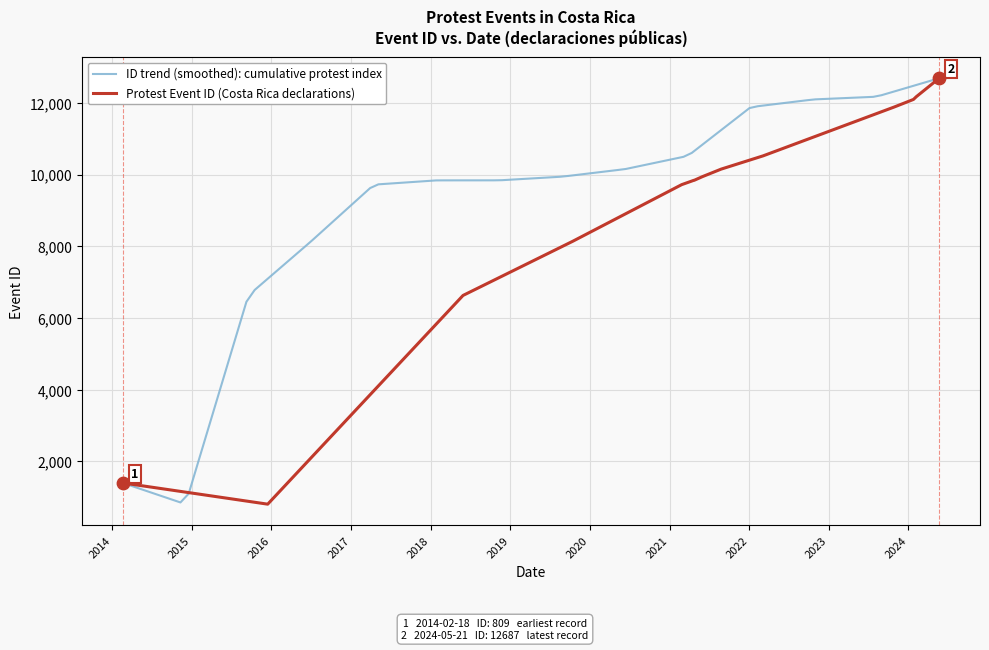

Approximately how many times larger is the value at 2021-04-21 compared to 2021-04-23?

1.0